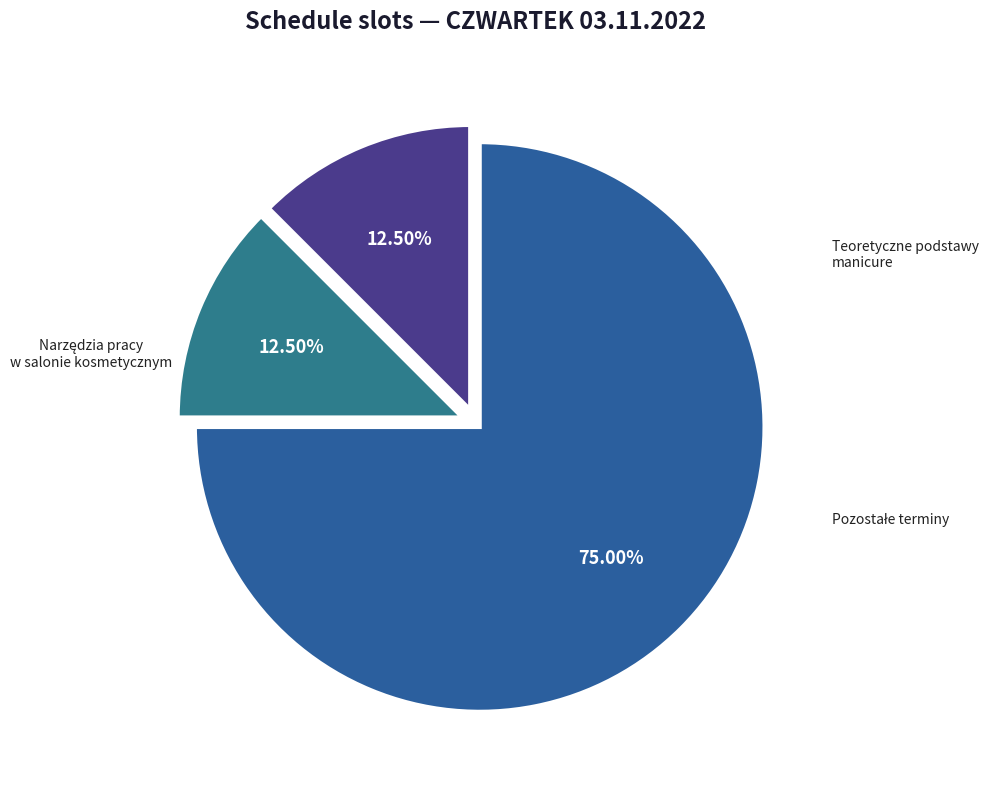

Count the number of slices in the pie.

3